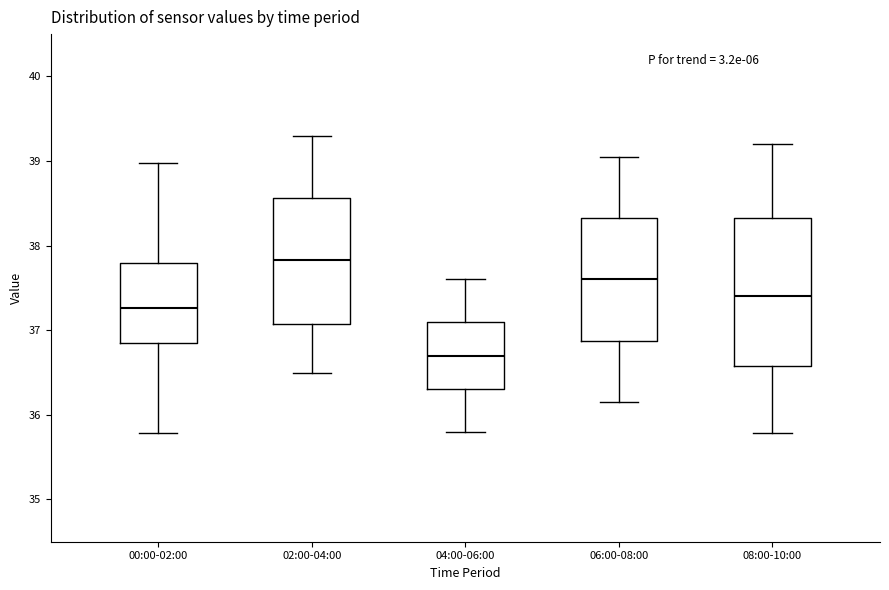

Reading left to right, read every box against the y-axis: the position of its median line, the range the box covers, and the ends of its whiskers. The values are not printed on the chart, so give them approximately, as read against the axis.

00:00-02:00: median 37.3, box 36.8 to 37.8, whiskers 35.8 to 39.0
02:00-04:00: median 37.8, box 37.1 to 38.6, whiskers 36.5 to 39.3
04:00-06:00: median 36.7, box 36.3 to 37.1, whiskers 35.8 to 37.6
06:00-08:00: median 37.6, box 36.9 to 38.3, whiskers 36.2 to 39.1
08:00-10:00: median 37.4, box 36.6 to 38.3, whiskers 35.8 to 39.2